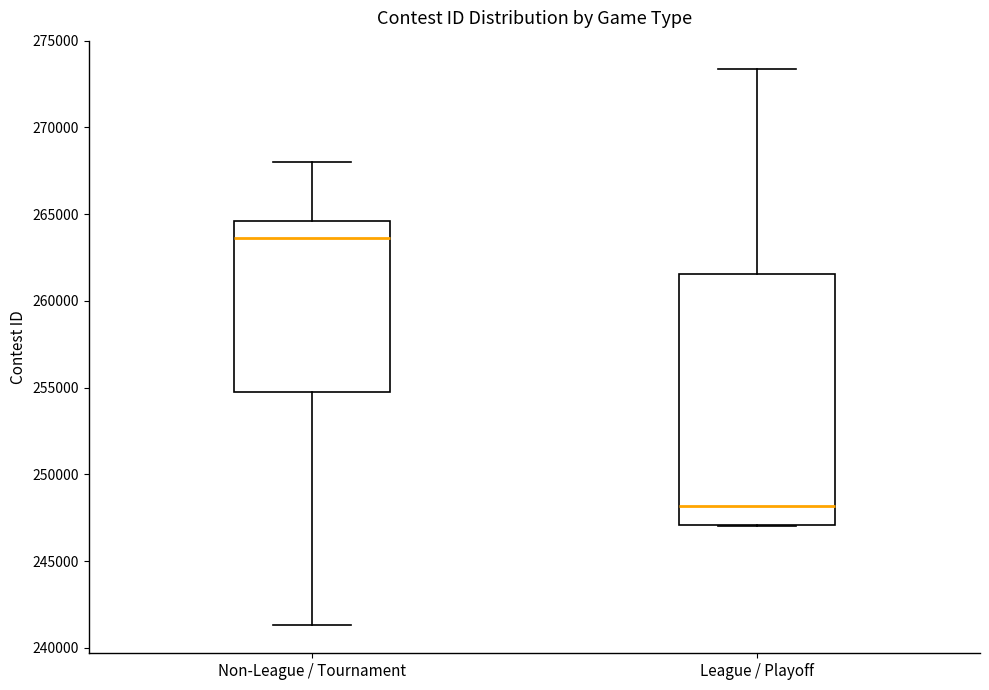

Where is the upper edge of the box for Non-League / Tournament on the y-axis? The values are not printed on the chart, so give them approximately, as read against the axis.

264500